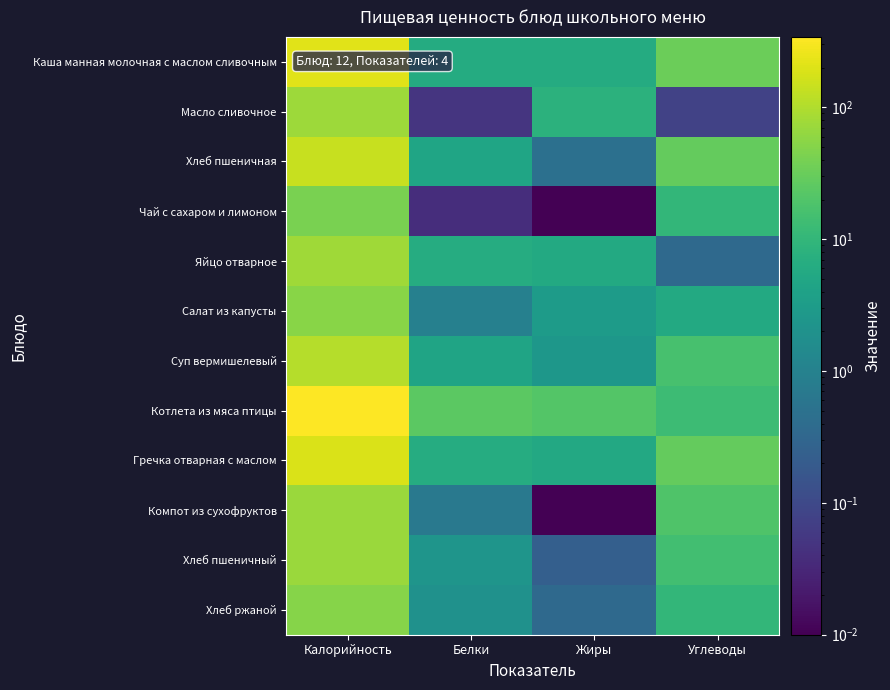

What is the difference between the highest and lowest values at Жиры?

21.4